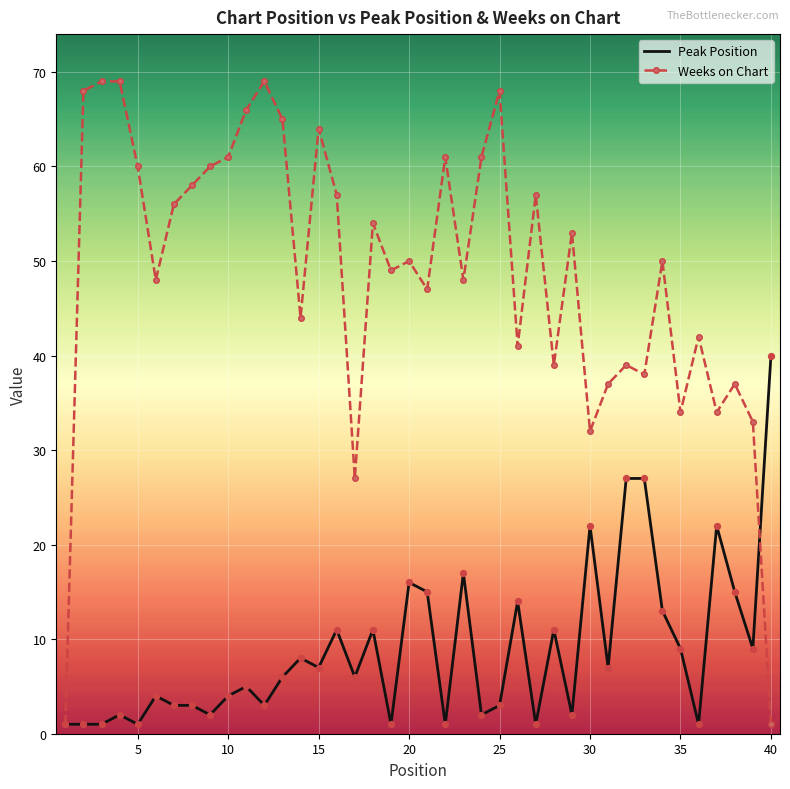

At how many categories does at least one series exceed 19?

39